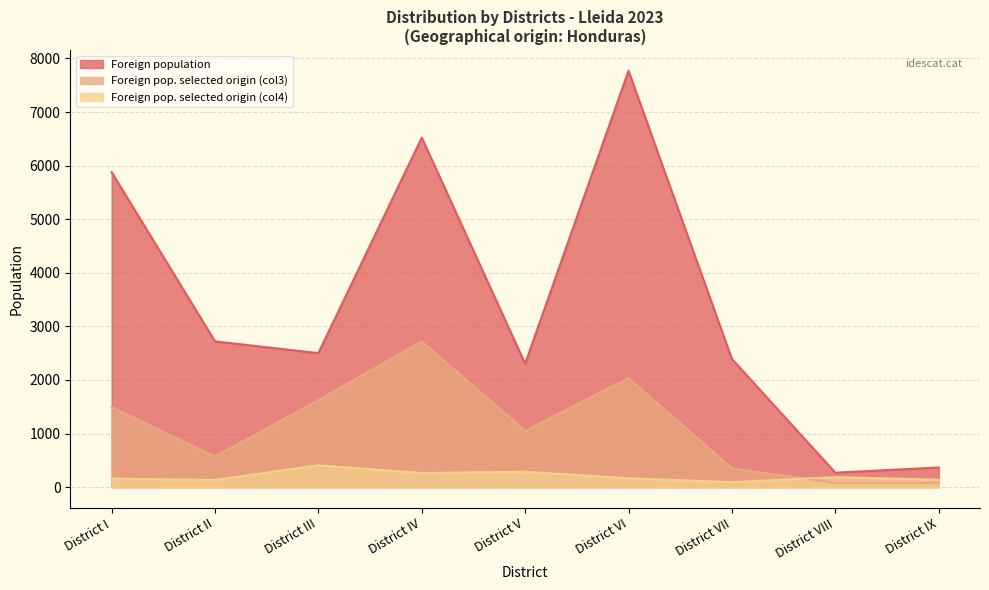

Between District VIII and District IX, which series saw the biggest shift?

Foreign population